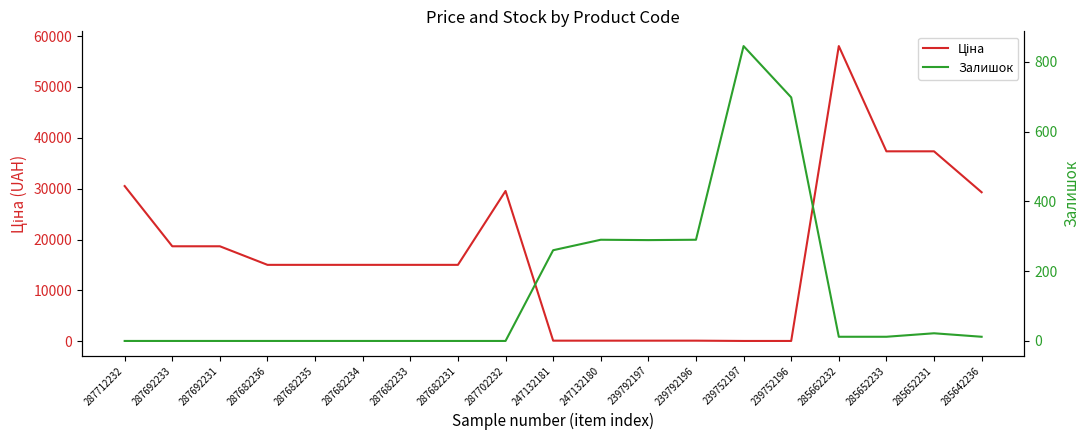

In Залишок, how many points are higher than both neighbors (excluding endpoints)?

3